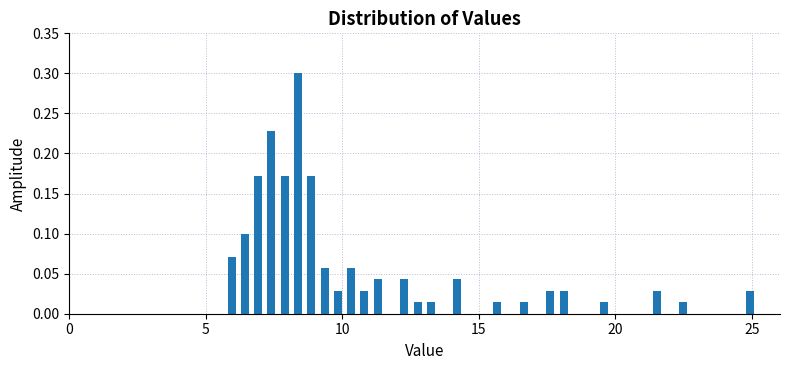

Read against the x-axis, roughly where is the centre of the tallest bar?

8.5